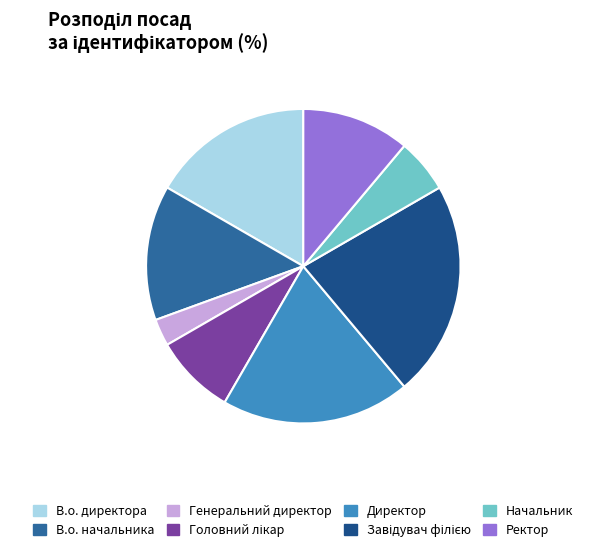

How many segments does this pie chart have?

8